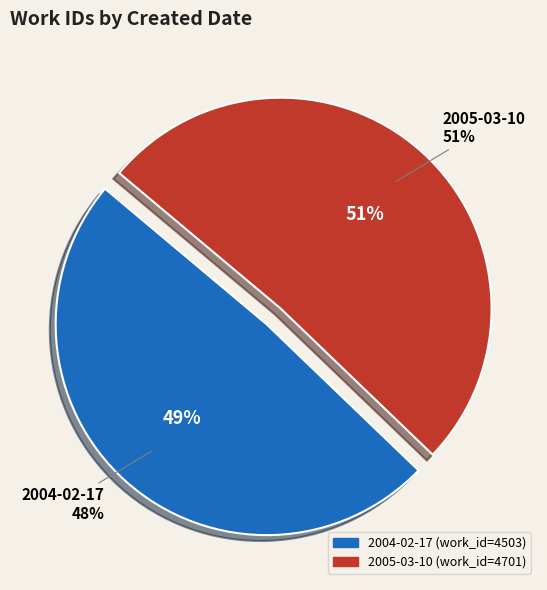

To the nearest percent, what is the difference between the 2005-03-10 and 2004-02-17 slice percentages?

2%